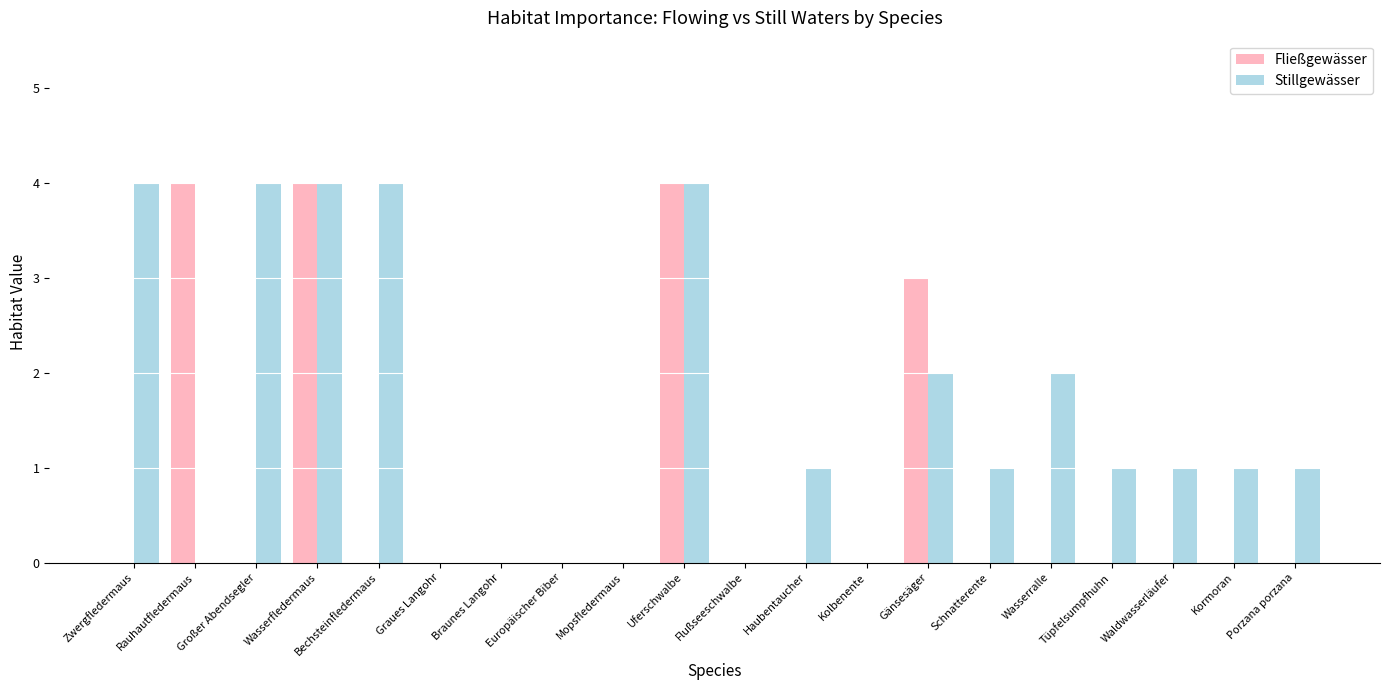

True or false: Stillgewässer has a value of -2 at Europäischer Biber.

False